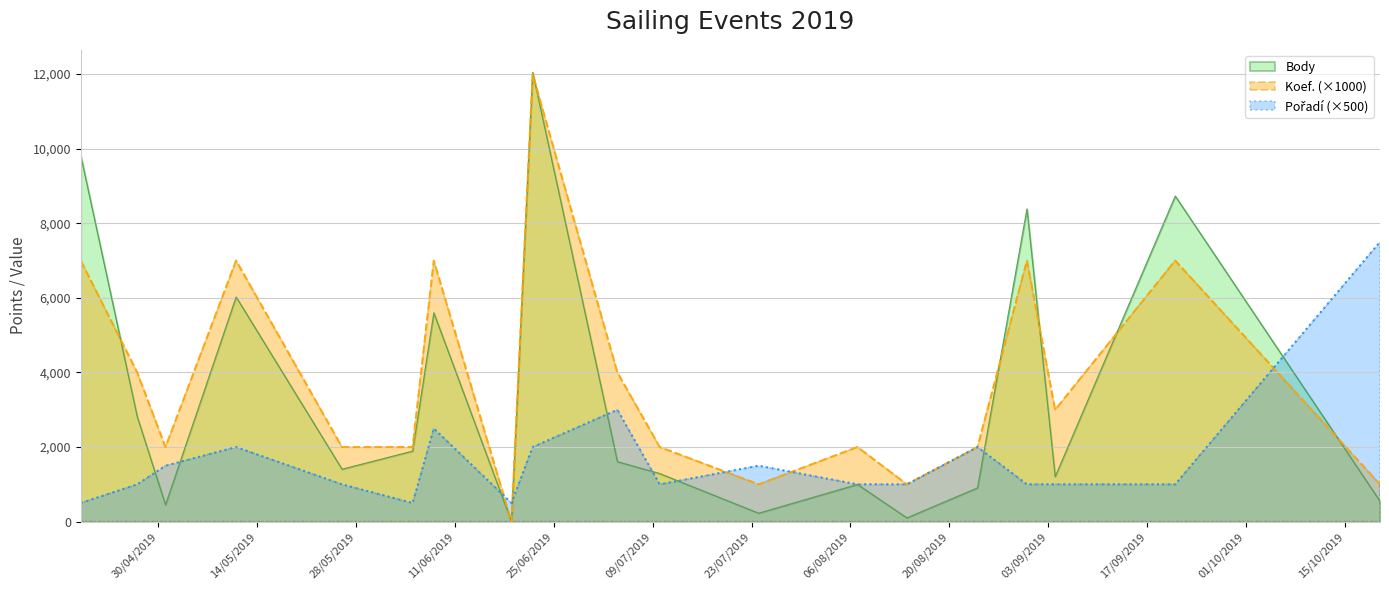

Which series changed the most between 2019-04-27 and 2019-06-05?

Koef.